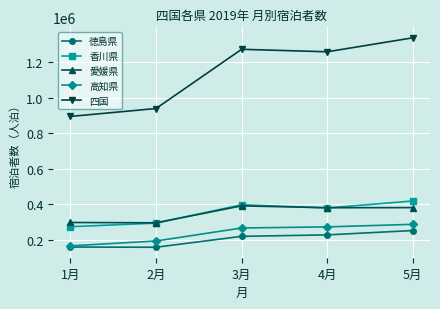

At which category is the sum across all series the highest?

5月